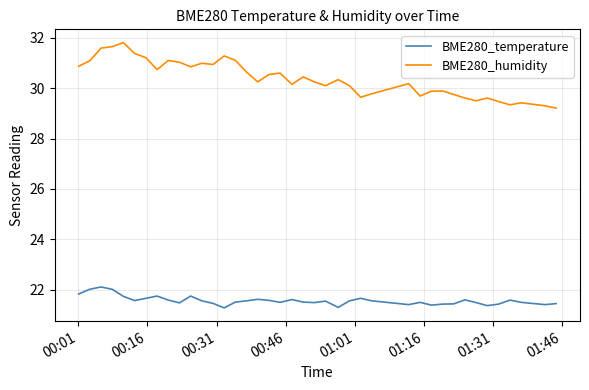

Which series has the largest range (max minus min)?

BME280_humidity